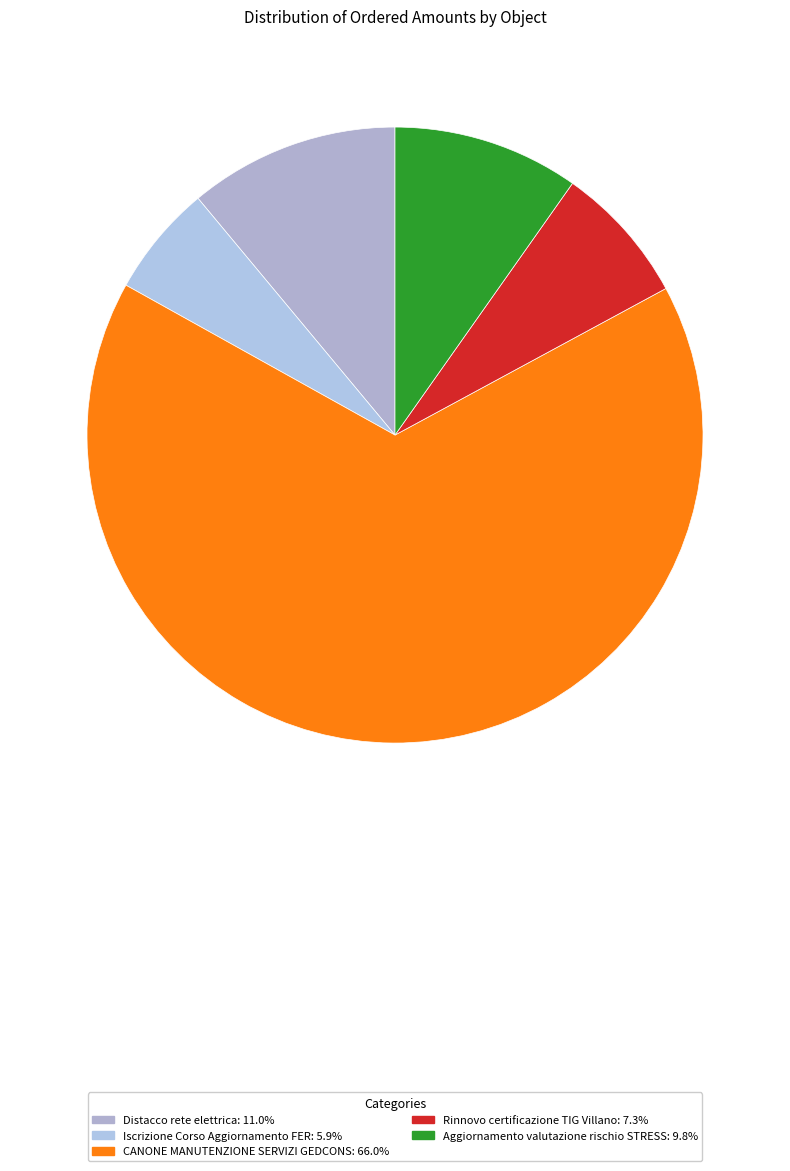

To the nearest percent, what portion does CANONE MANUTENZIONE SERVIZI GEDCONS represent?

66%